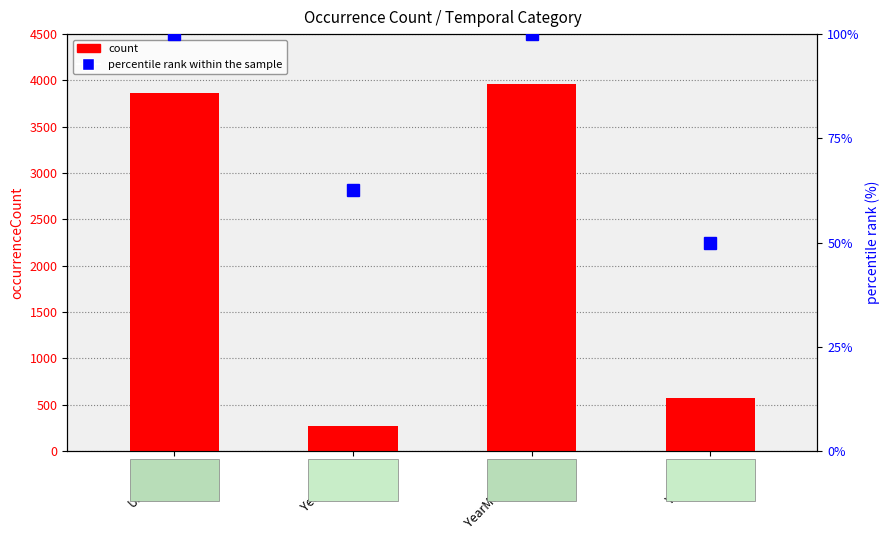

What is the label of the 3rd bar from the right?

YearMonth